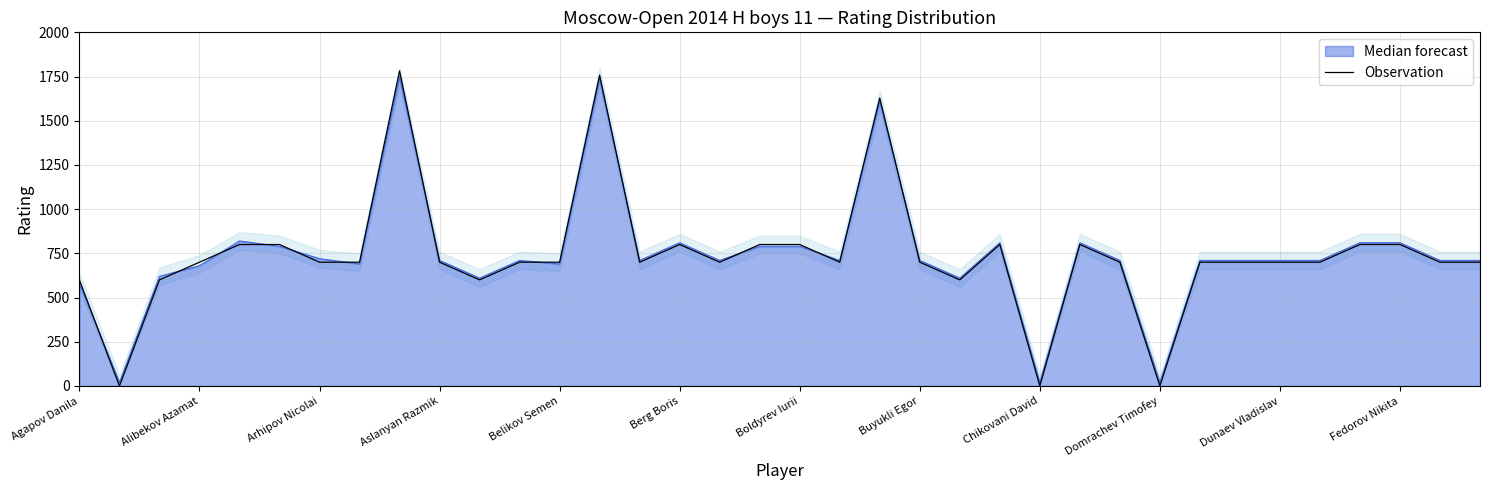

What is the value of the 5th point from the left?

800